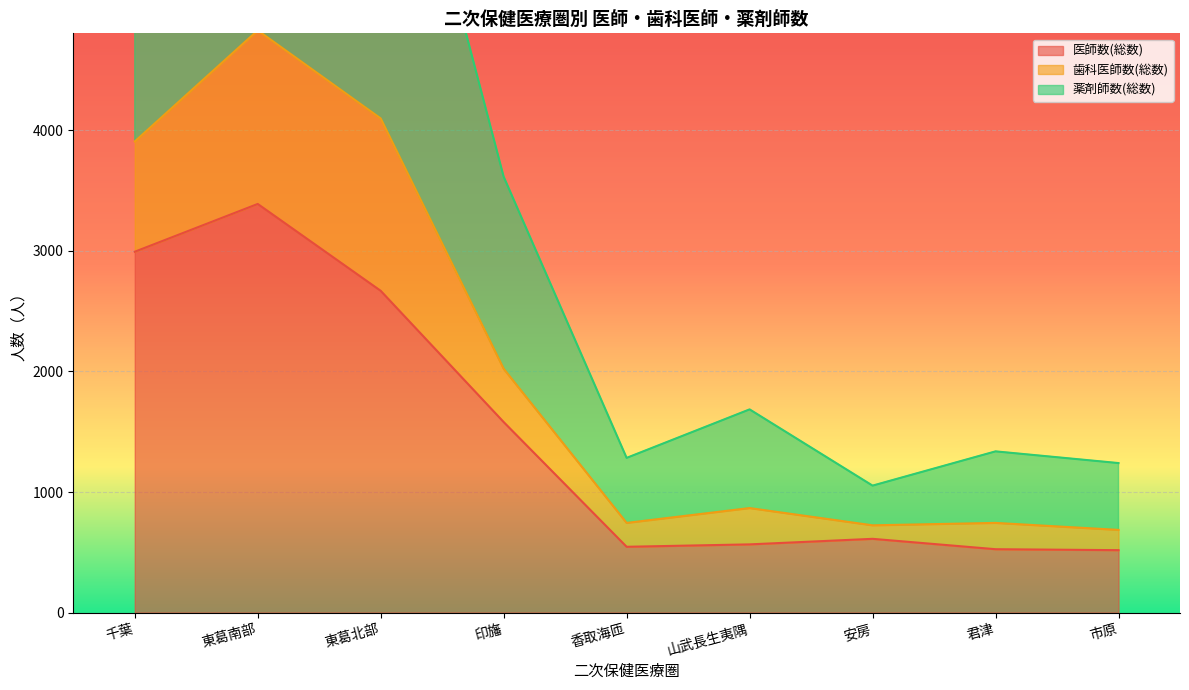

What is the difference between the maximum and minimum values in the 医師数(総数) series?

2870